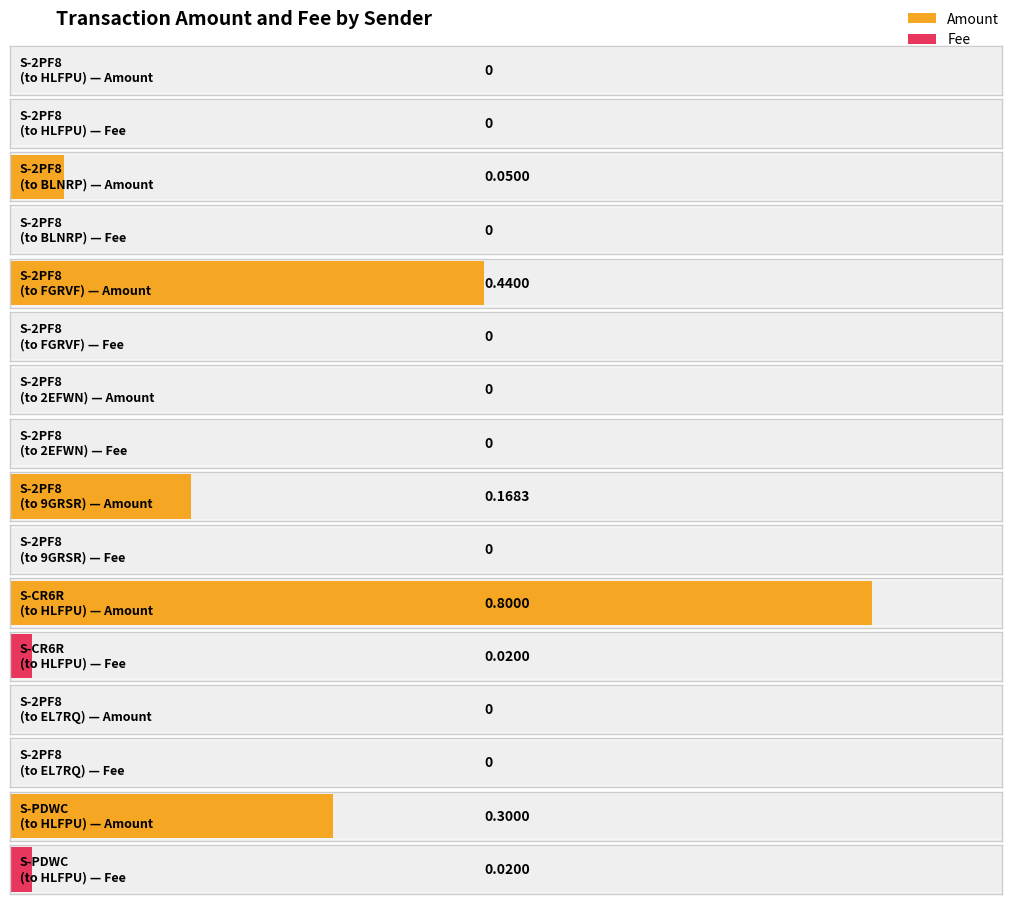

Between S-2PF8
(to EL7RQ) and S-2PF8
(to 9GRSR), which is larger?

S-2PF8
(to 9GRSR)